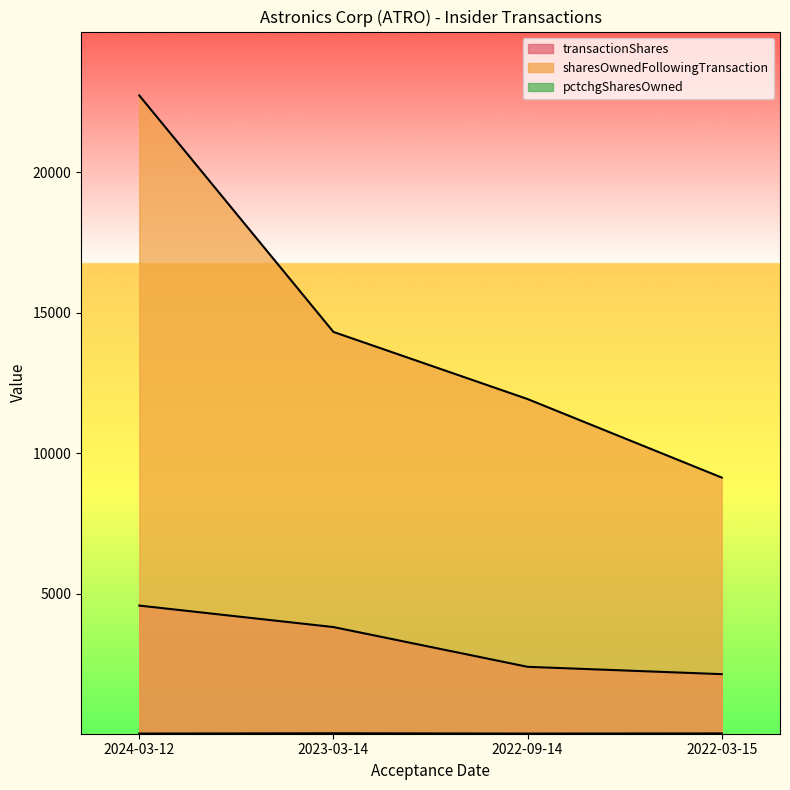

List the series in order of their overall mean, highest first.

sharesOwnedFollowingTransaction, transactionShares, pctchgSharesOwned